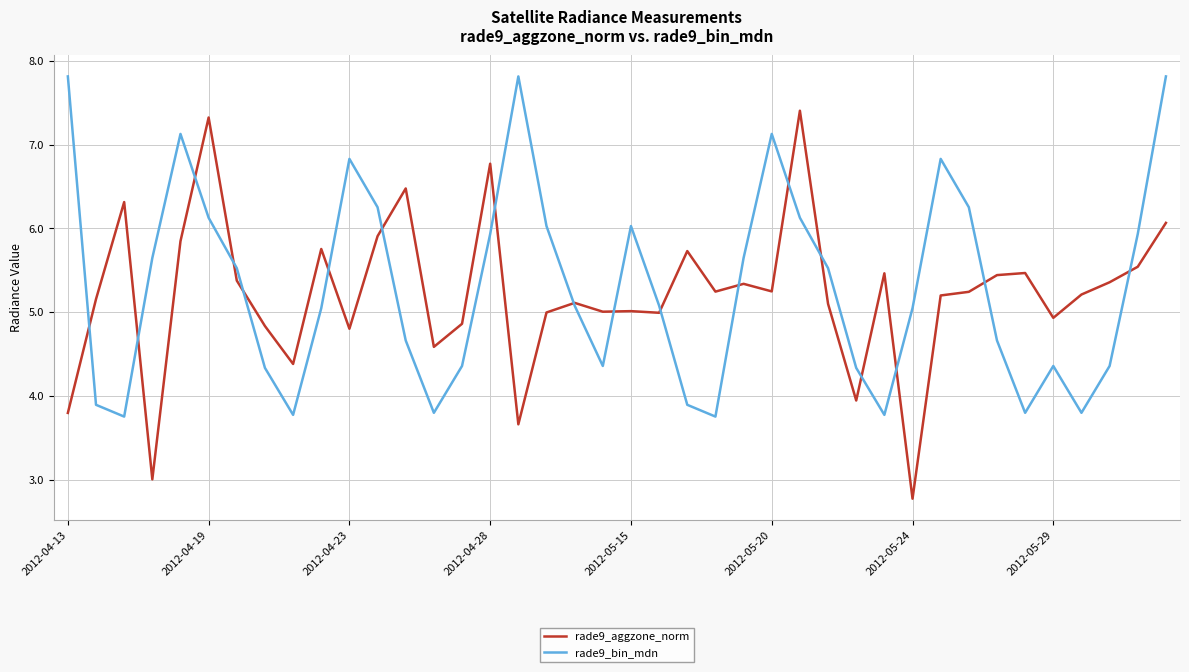

What is the greatest value displayed?

7.8